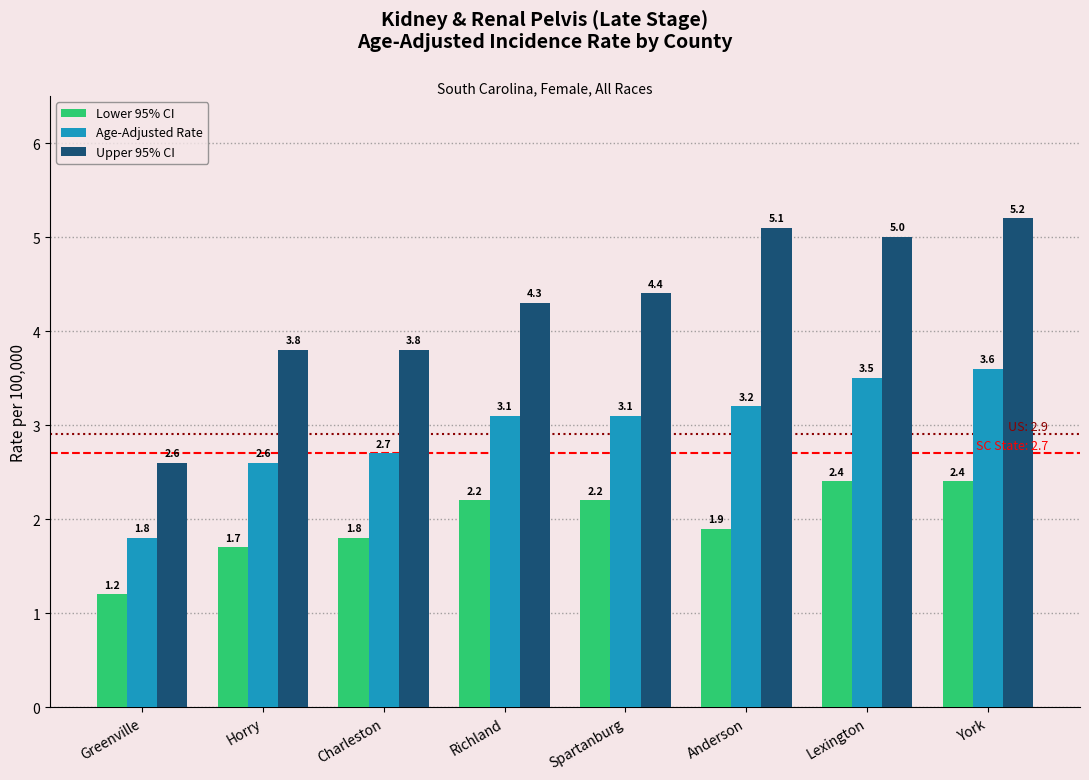

Is it true that Lower 95% CI equals 3.8 at Richland?

False